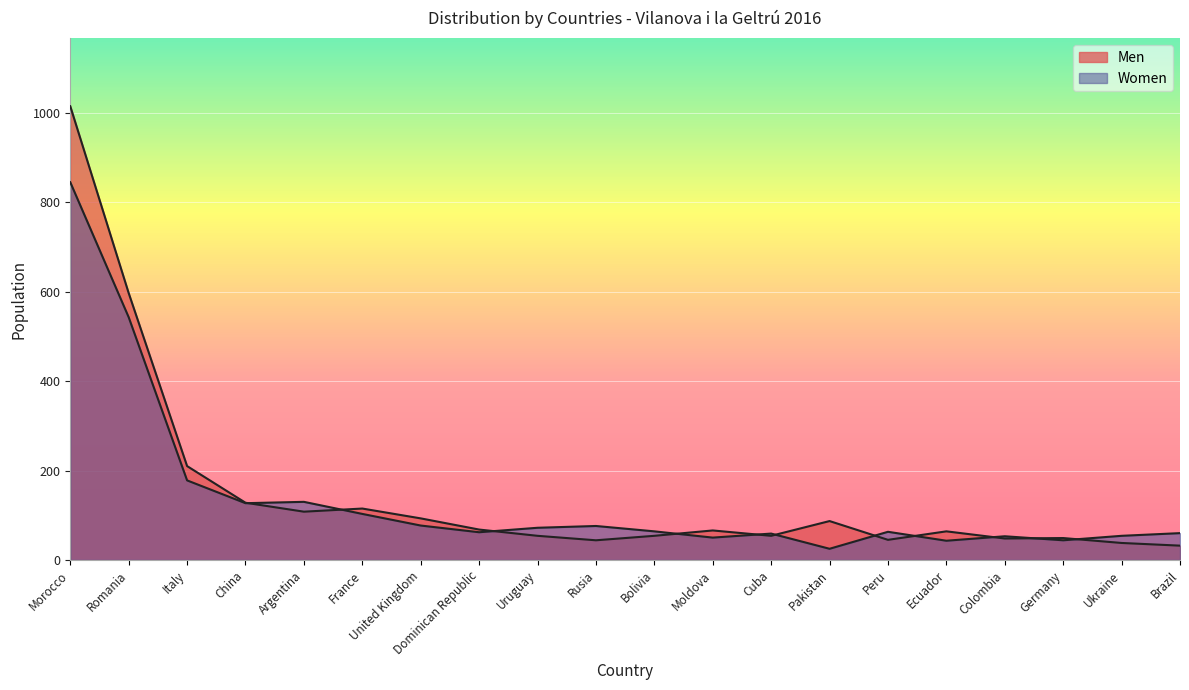

Rank the series at Peru from highest to lowest value.

Women, Men